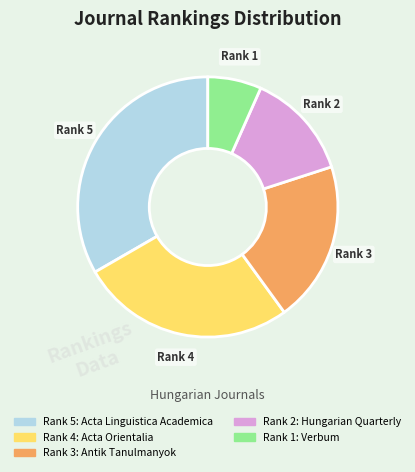

Is there a majority slice in this chart?

No